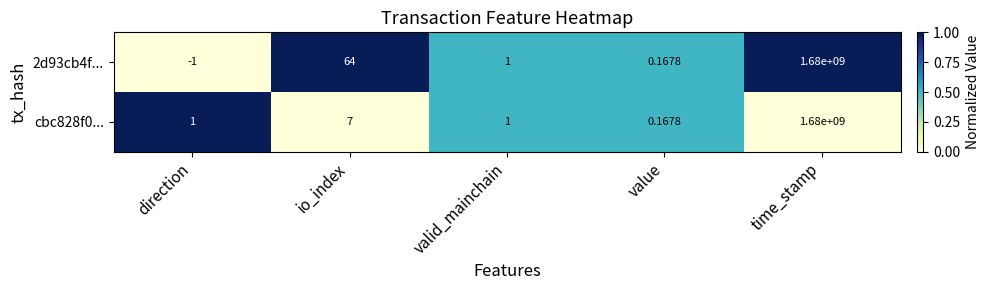

At which category is the sum across all series the highest?

time_stamp